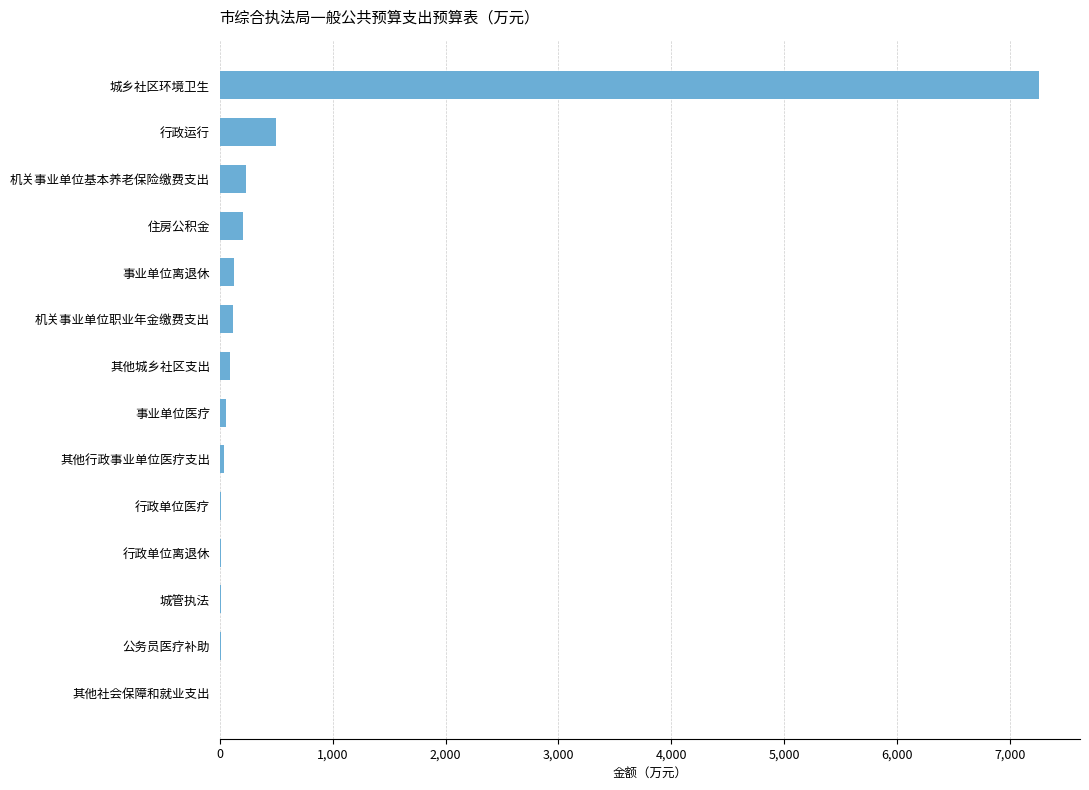

What is the sum of all values?

8685.8